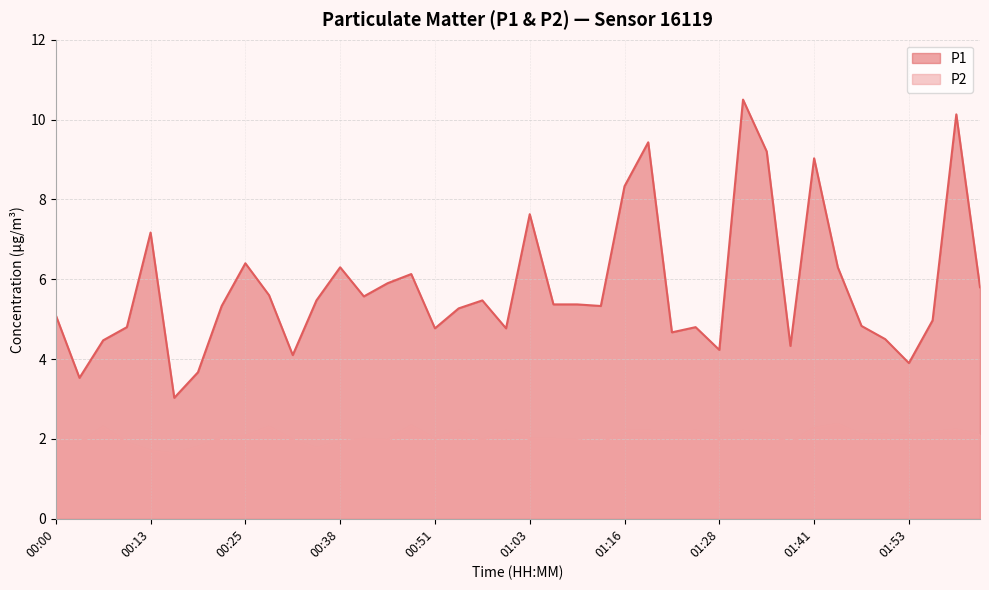

At which label does P1 first exceed 5?

00:00